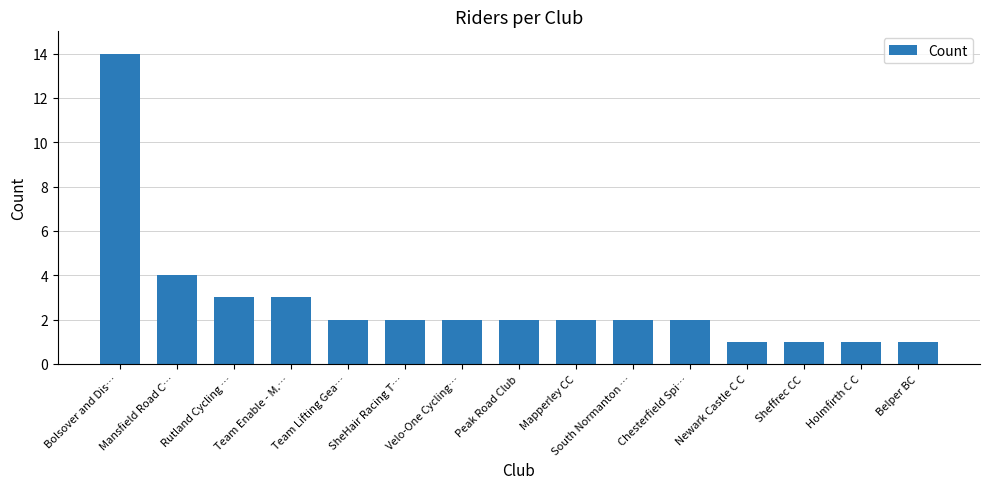

What is the value of the 9th bar from the left?

2